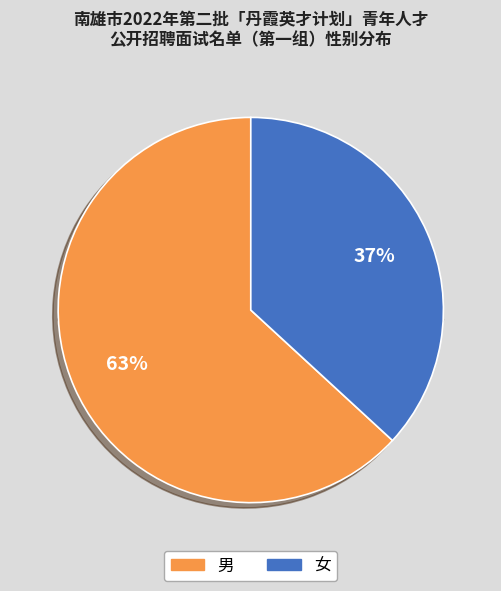

Is it true that 男 is 74% of the pie?

False